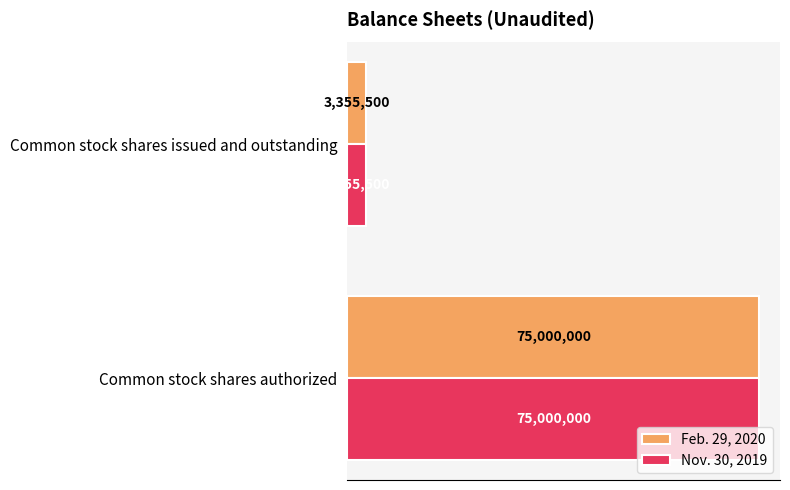

Reading left to right, transcribe all the data shown in this chart.

Feb. 29, 2020: 0=75000000	1=3355500
Nov. 30, 2019: 0=75000000	1=3355500